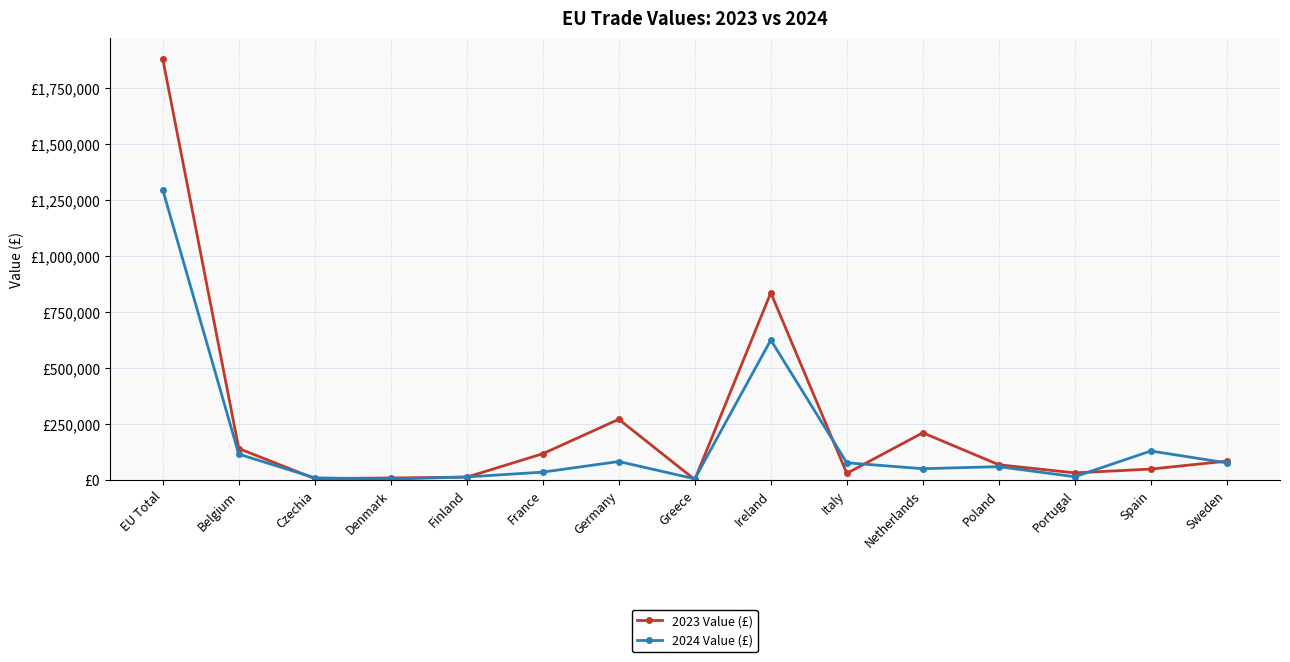

Which series has the largest range (max minus min)?

2023 Value (£)